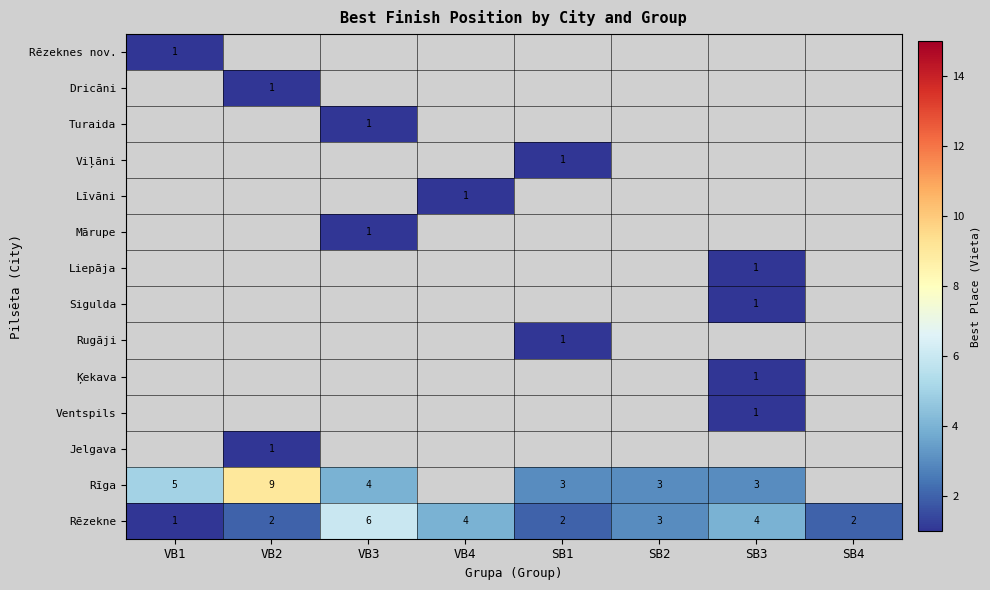

At how many categories does at least one series exceed 4?

3